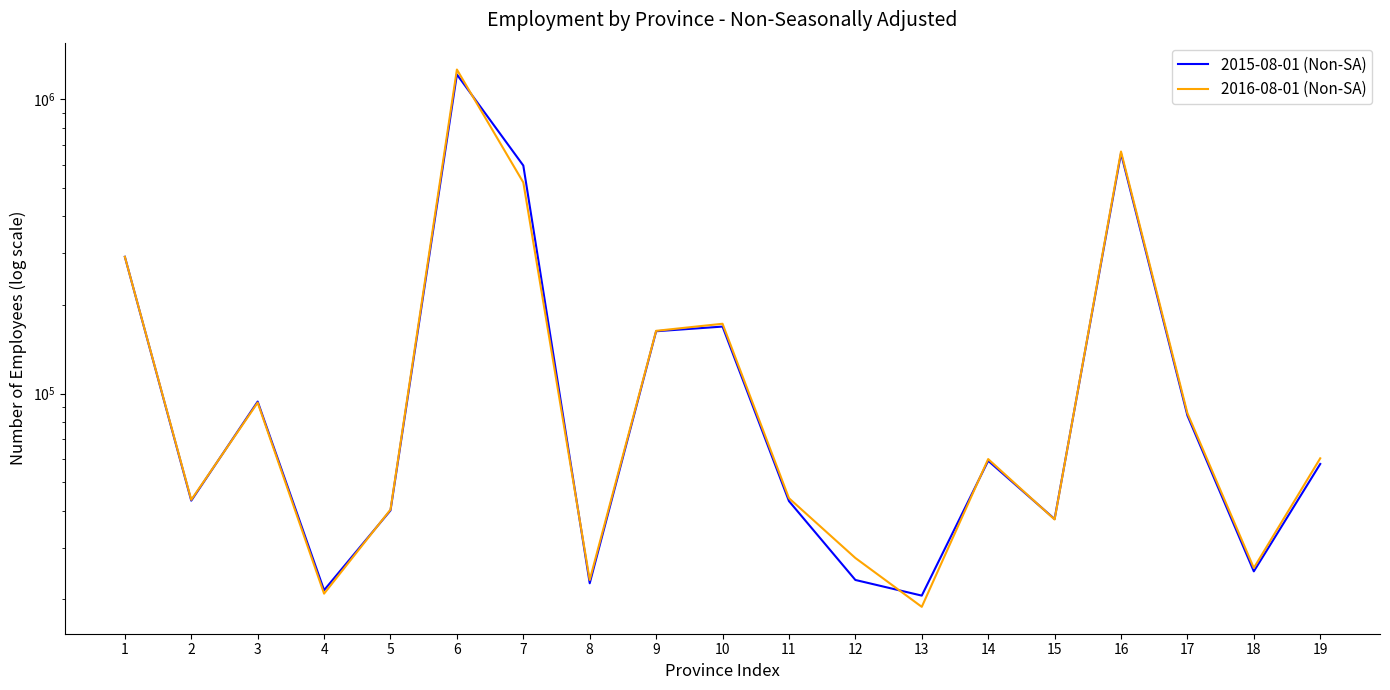

Rank the series by their average value, from highest to lowest.

2015-08-01 (Non-SA), 2016-08-01 (Non-SA)